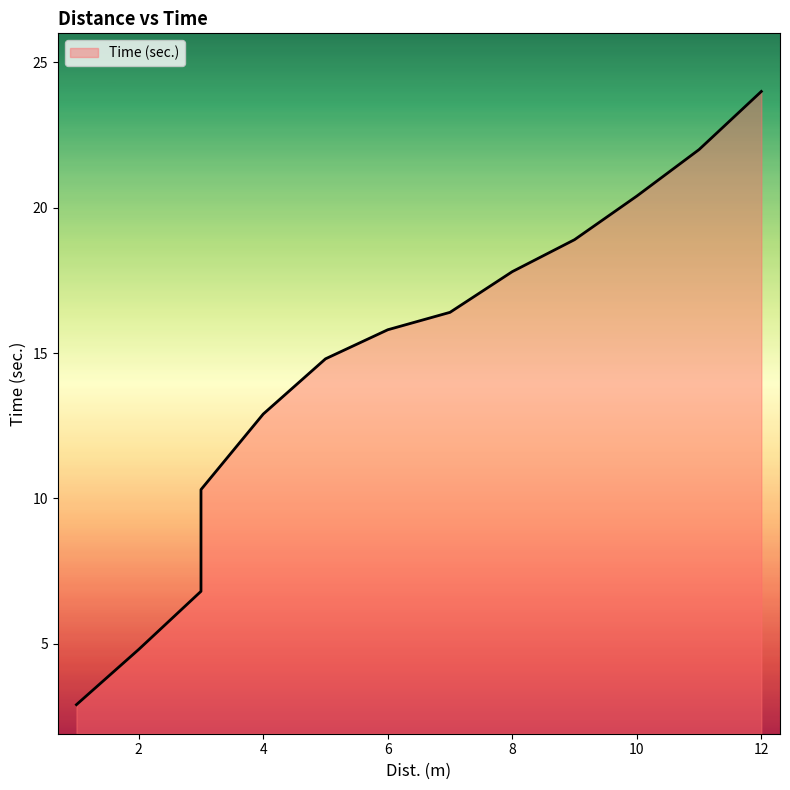

Reading left to right, transcribe all the data shown in this chart.

2.9	4.8	6.8	10.3	12.9	14.8	15.8	16.4	17.8	18.9	20.4	22.0	24.0